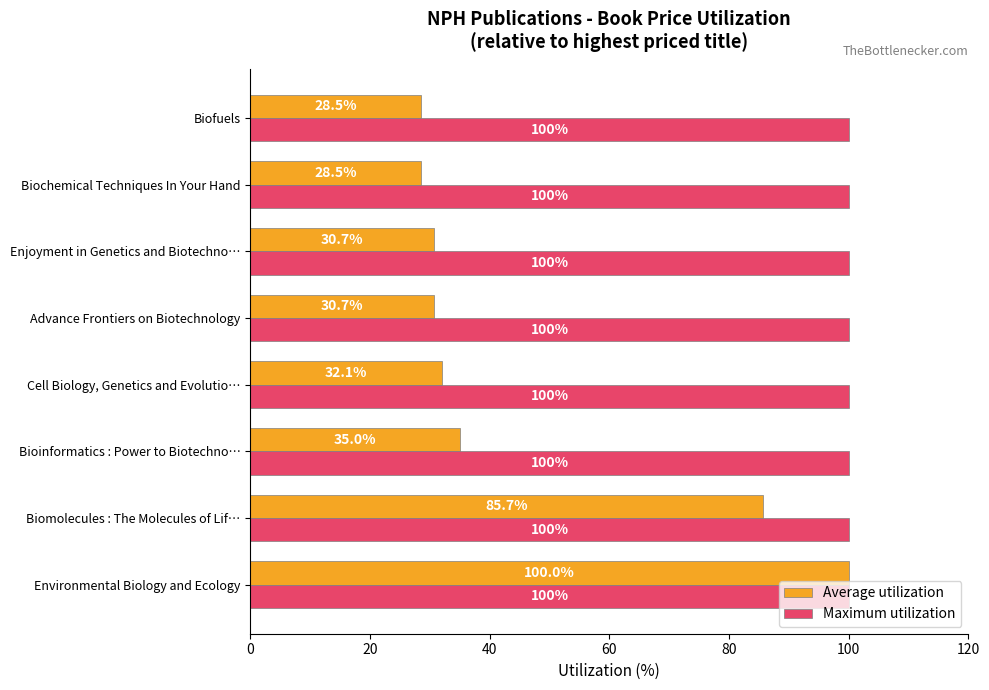

At how many categories does at least one series exceed 61?

8